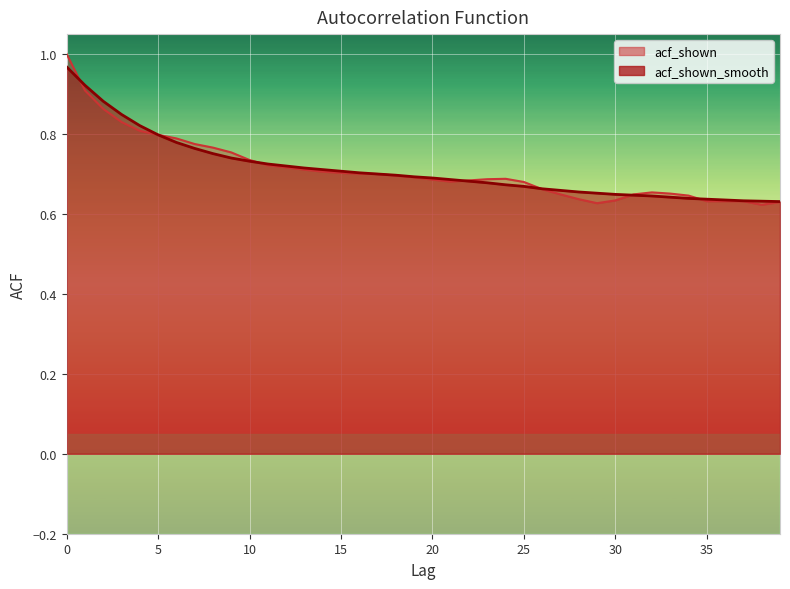

Reading right to left, list all the values displayed in this chart.

acf_shown_smooth: 39=0.6	38=0.6	37=0.6	36=0.6	35=0.6	34=0.6	33=0.6	32=0.6	31=0.6	30=0.6	29=0.7	28=0.7	27=0.7	26=0.7	25=0.7	24=0.7	23=0.7	22=0.7	21=0.7	20=0.7	19=0.7	18=0.7	17=0.7	16=0.7	15=0.7	14=0.7	13=0.7	12=0.7	11=0.7	10=0.7	9=0.7	8=0.8	7=0.8	6=0.8	5=0.8	4=0.8	3=0.8	2=0.9	1=0.9	0=1.0
acf_shown: 39=0.6	38=0.6	37=0.6	36=0.6	35=0.6	34=0.6	33=0.7	32=0.7	31=0.6	30=0.6	29=0.6	28=0.6	27=0.6	26=0.7	25=0.7	24=0.7	23=0.7	22=0.7	21=0.7	20=0.7	19=0.7	18=0.7	17=0.7	16=0.7	15=0.7	14=0.7	13=0.7	12=0.7	11=0.7	10=0.7	9=0.8	8=0.8	7=0.8	6=0.8	5=0.8	4=0.8	3=0.8	2=0.9	1=0.9	0=1.0